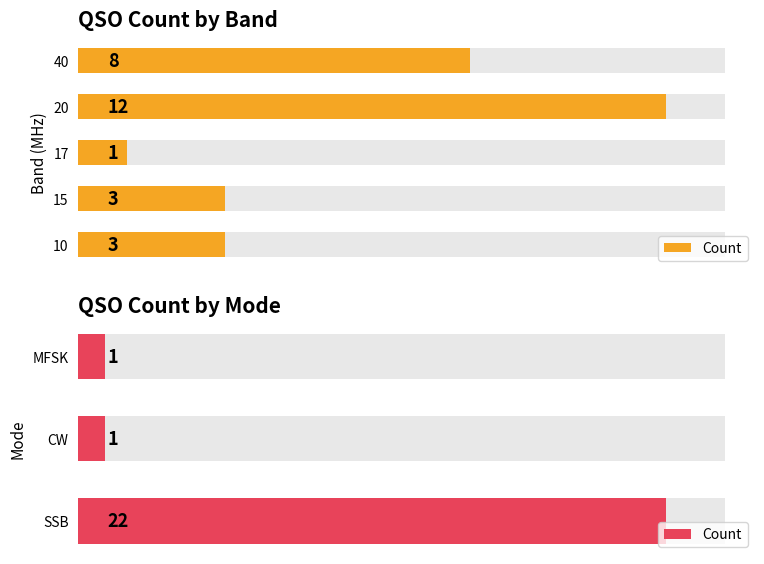

What is the difference between the maximum and minimum values?

21